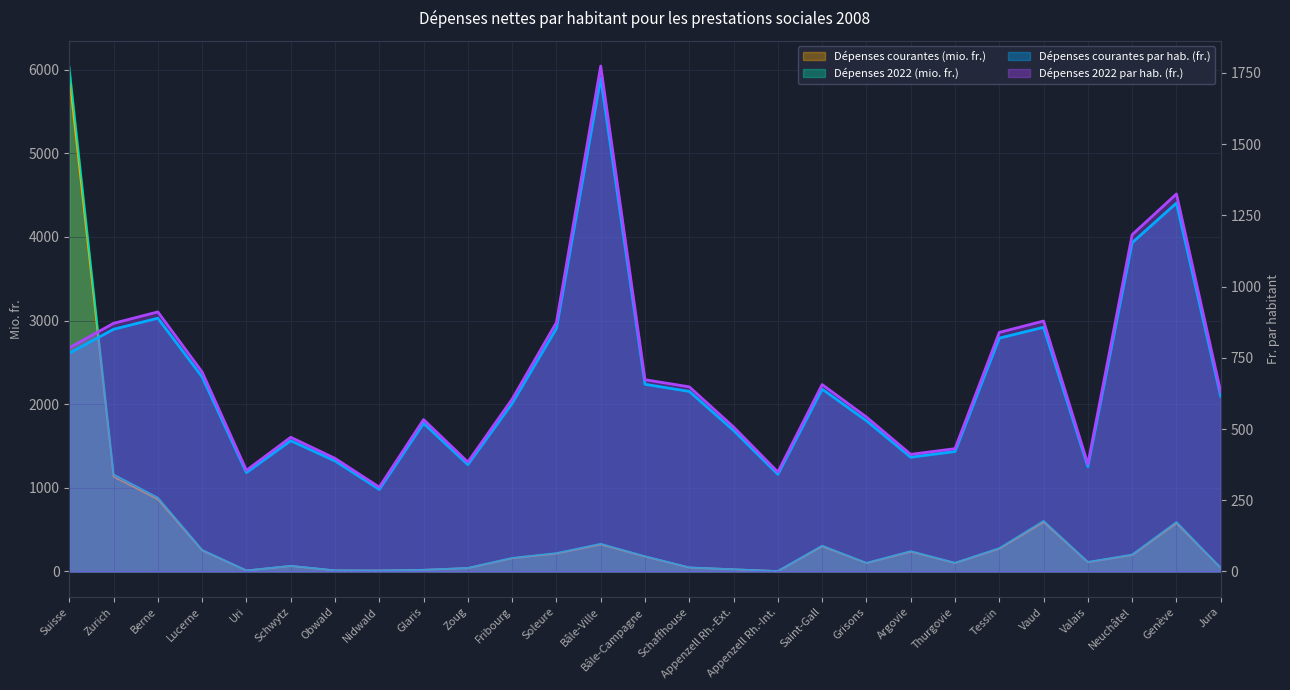

Rank the series at Obwald from highest to lowest value.

Dépenses 2022 par hab. (fr.), Dépenses courantes par hab. (fr.), Dépenses 2022 (mio. fr.), Dépenses courantes (mio. fr.)